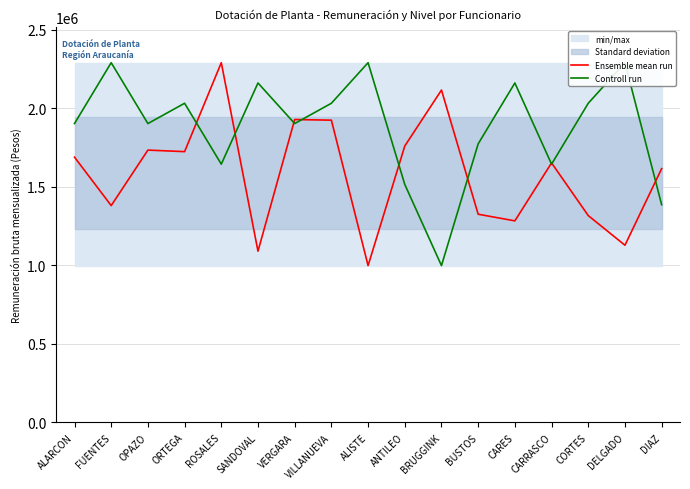

List the labels in order of Ensemble mean run value, largest first.

ROSALES, BRUGGINK, VERGARA, VILLANUEVA, ANTILEO, OPAZO, ORTEGA, ALARCON, CARRASCO, DIAZ, FUENTES, BUSTOS, CORTES, CARES, DELGADO, SANDOVAL, ALISTE